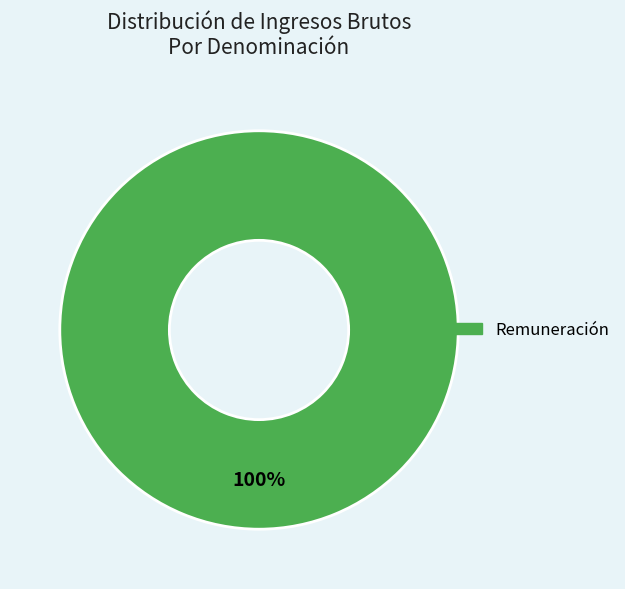

Is there a majority slice in this chart?

Yes